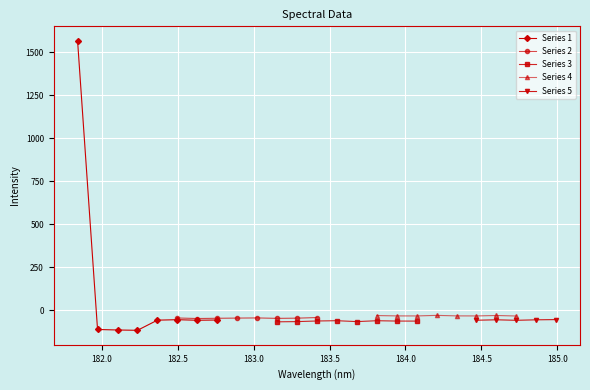

At which category does the chart reach its minimum across all series?

182.2359681898